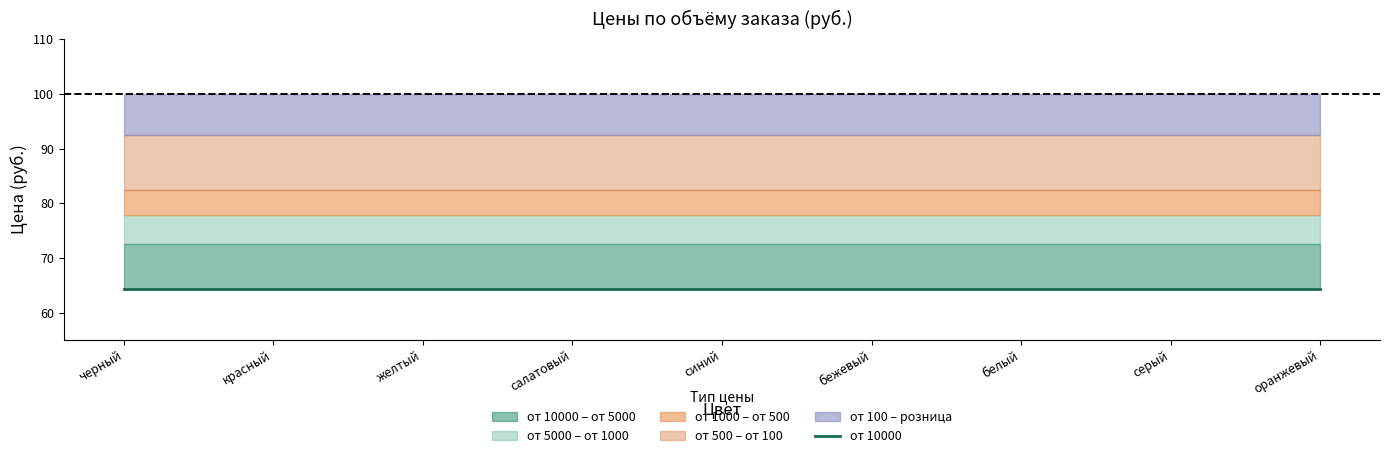

Rank the categories by от 5000 value from lowest to highest.

черный, красный, желтый, салатовый, синий, бежевый, белый, серый, оранжевый